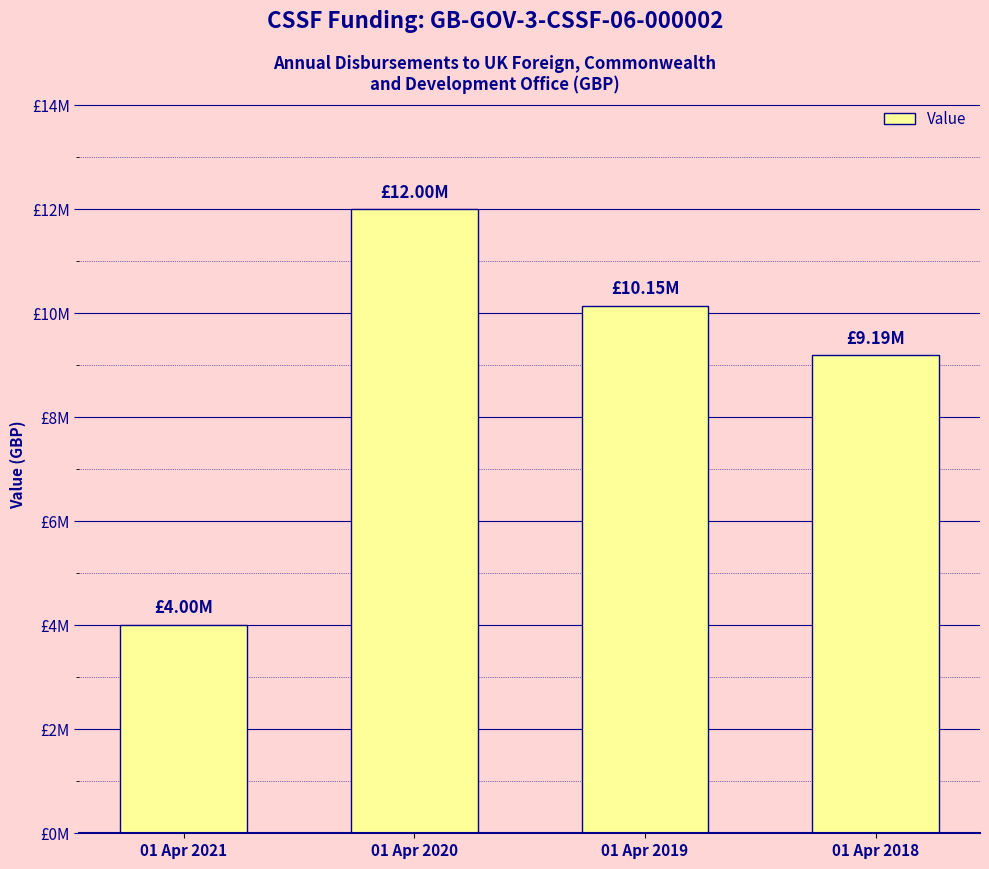

Does the chart contain any negative values?

No